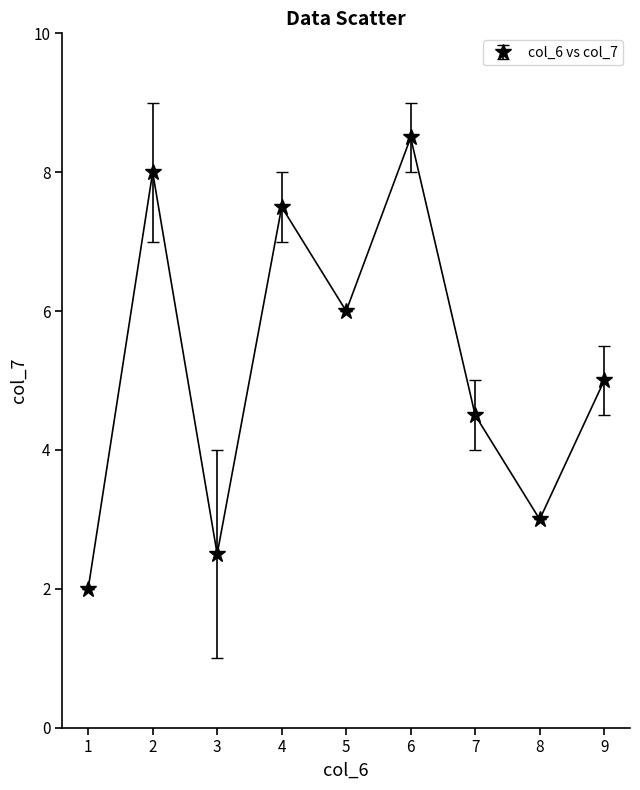

List the labels in order of value, largest first.

6, 2, 4, 5, 9, 7, 8, 3, 1